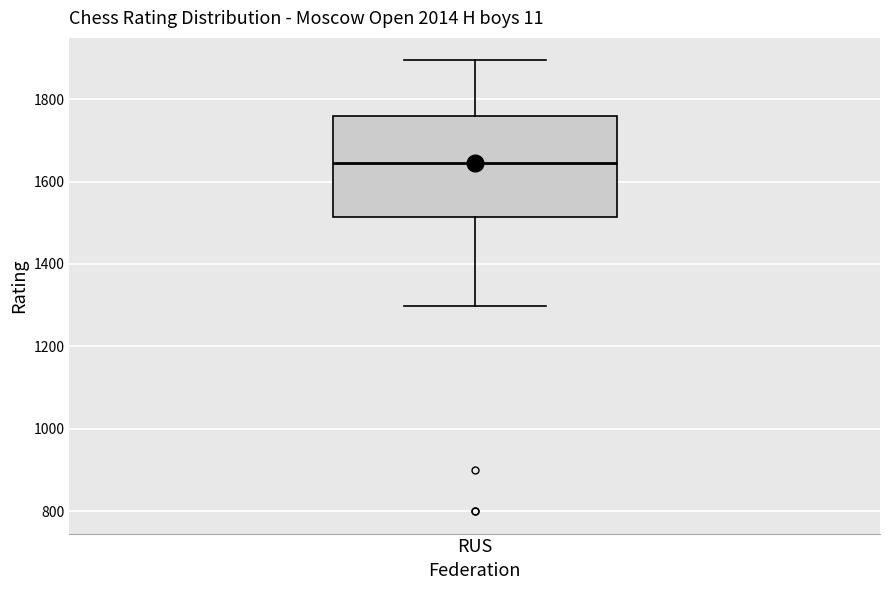

Transcribe this box plot: give where the median line is, the range the box spans, and where the two whiskers end, as read against the y-axis. The values are not printed on the chart, so give them approximately, as read against the axis.

median 1640, box 1520 to 1760, whiskers 1300 to 1900